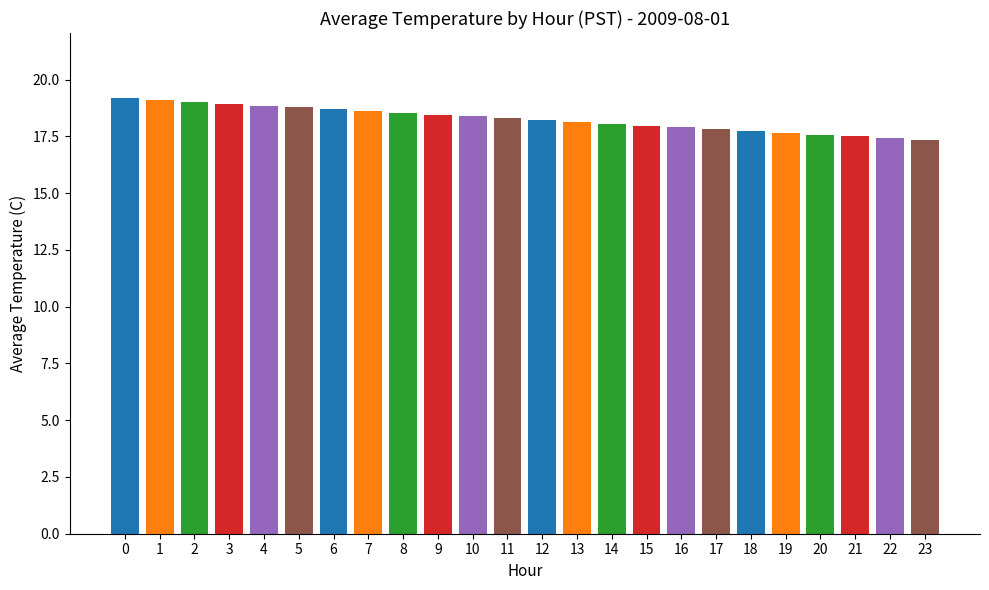

The value at 4 is 33.2. True or false?

False